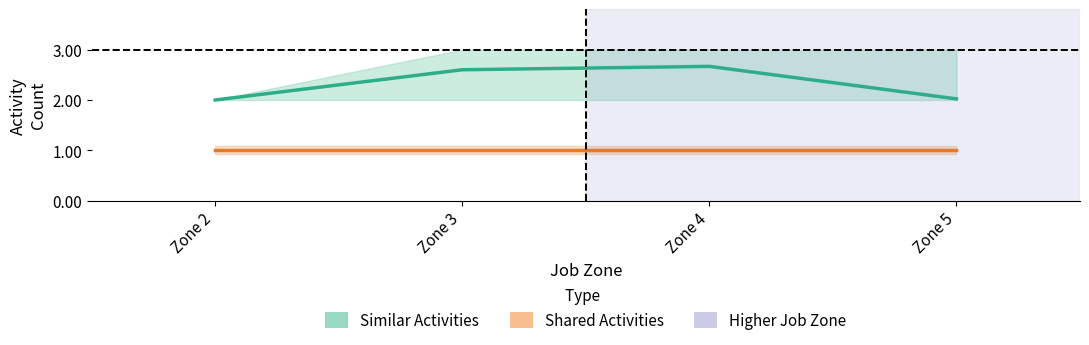

What is the difference between the highest and lowest values at Zone 5?

1.0